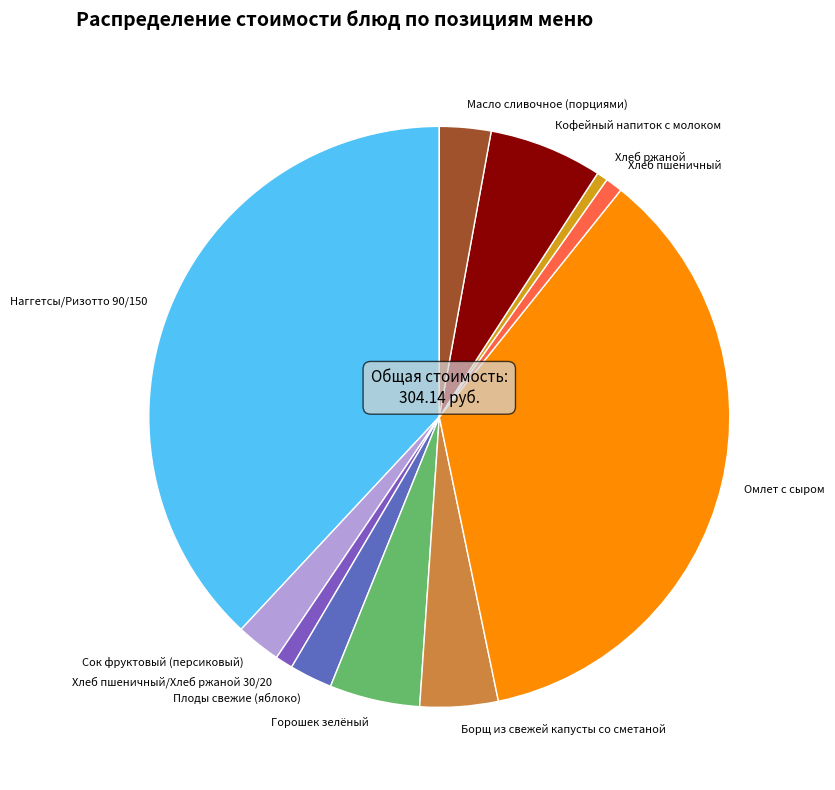

What is the ratio of the value at Кофейный напиток с молоком to the value at Наггетсы/Ризотто 90/150?

0.2